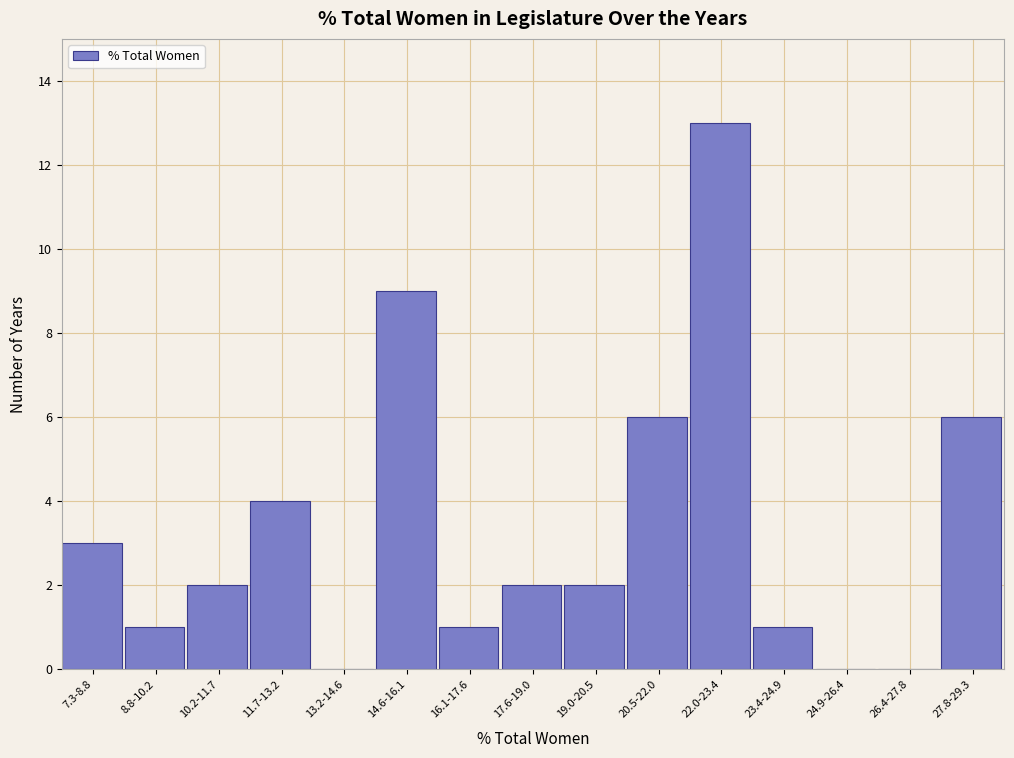

Reading left to right, what are all the values shown in this chart?

7.3-8.8=3	8.8-10.2=1	10.2-11.7=2	11.7-13.2=4	13.2-14.6=0	14.6-16.1=9	16.1-17.6=1	17.6-19.0=2	19.0-20.5=2	20.5-22.0=6	22.0-23.4=13	23.4-24.9=1	24.9-26.4=0	26.4-27.8=0	27.8-29.3=6